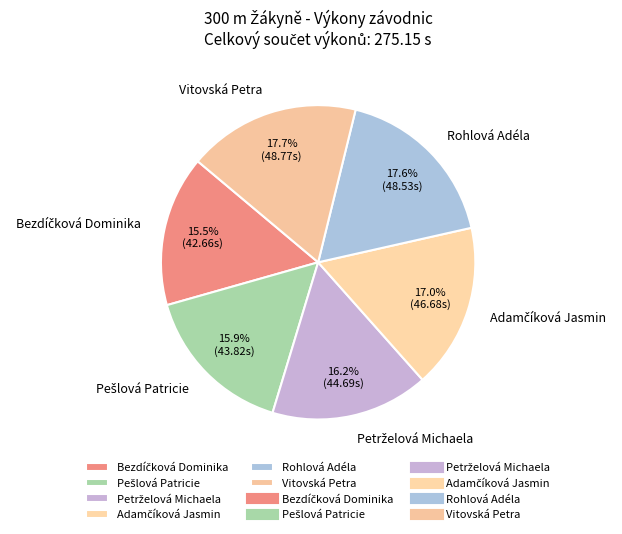

What percentage is NOT represented by Vitovská Petra?

82.3%